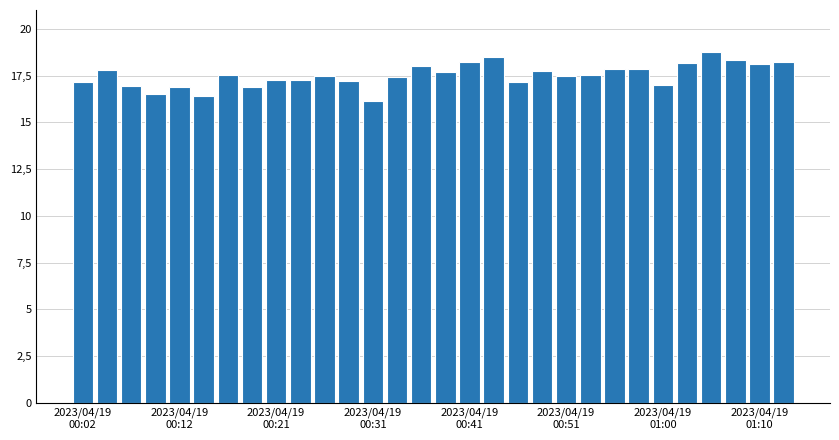

Does the chart contain any negative values?

No